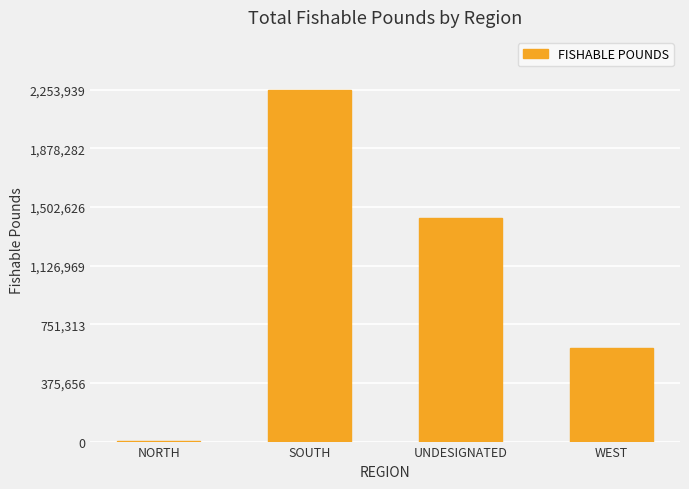

Reading left to right, transcribe all the data shown in this chart.

NORTH=3701	SOUTH=2253939	UNDESIGNATED=1435111	WEST=600786